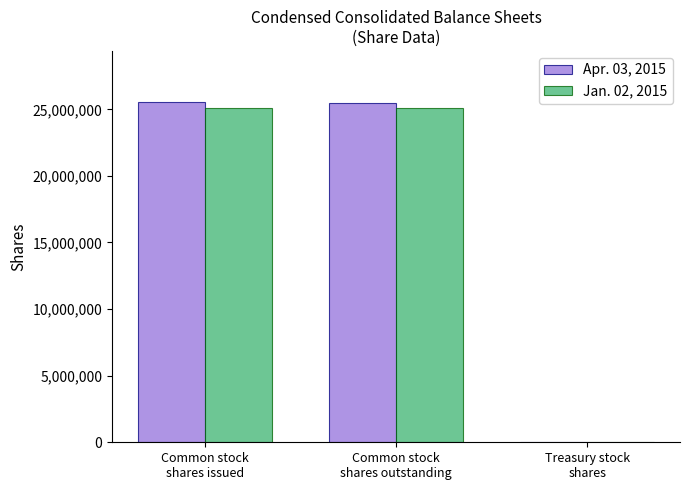

What is the sum of all Apr. 03, 2015 values?

51100430